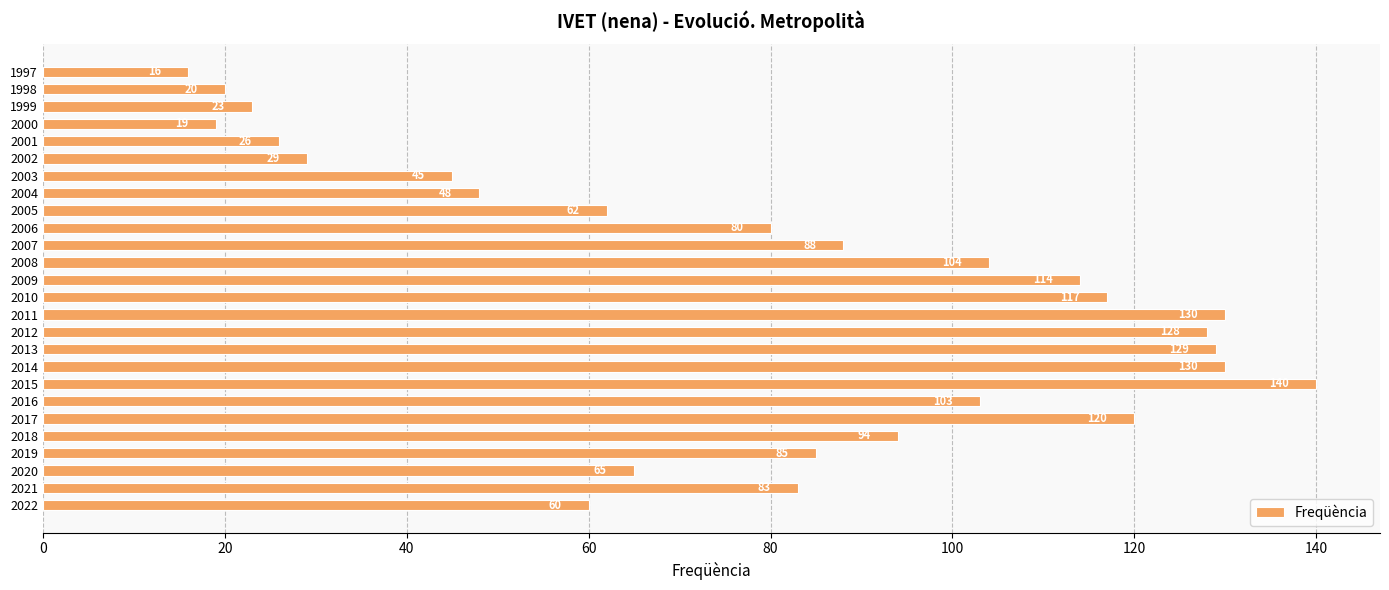

What is the difference between the maximum and minimum values?

124